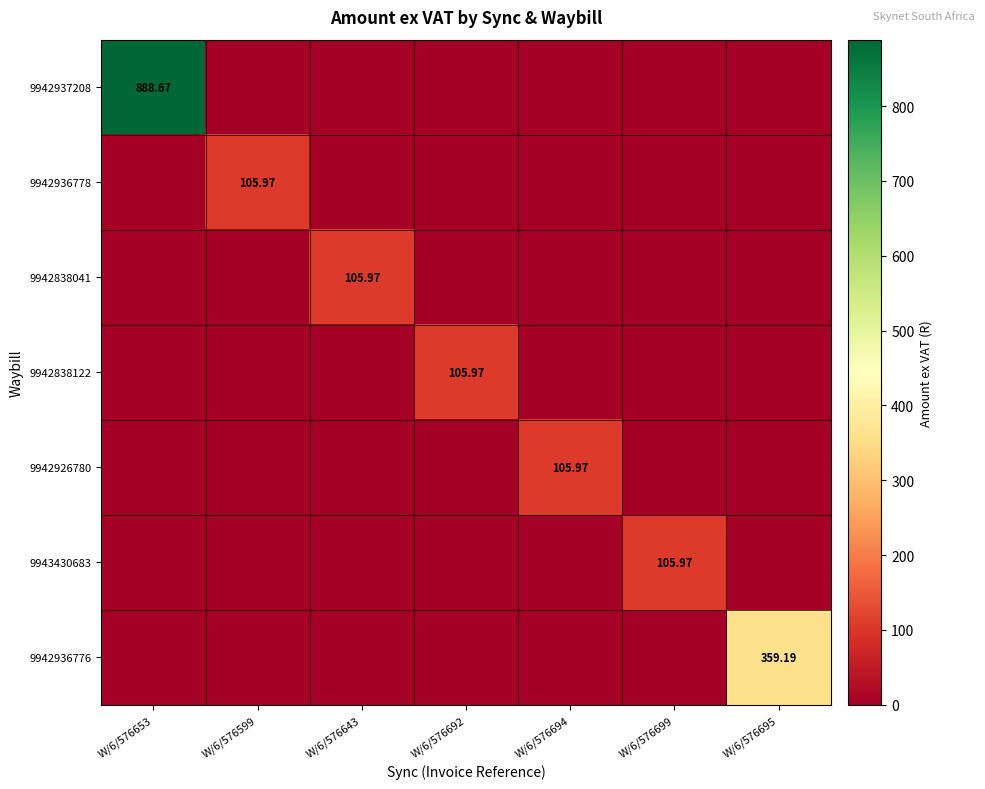

True or false: 9942936778 has a value of -62.8 at W/6/576643.

False